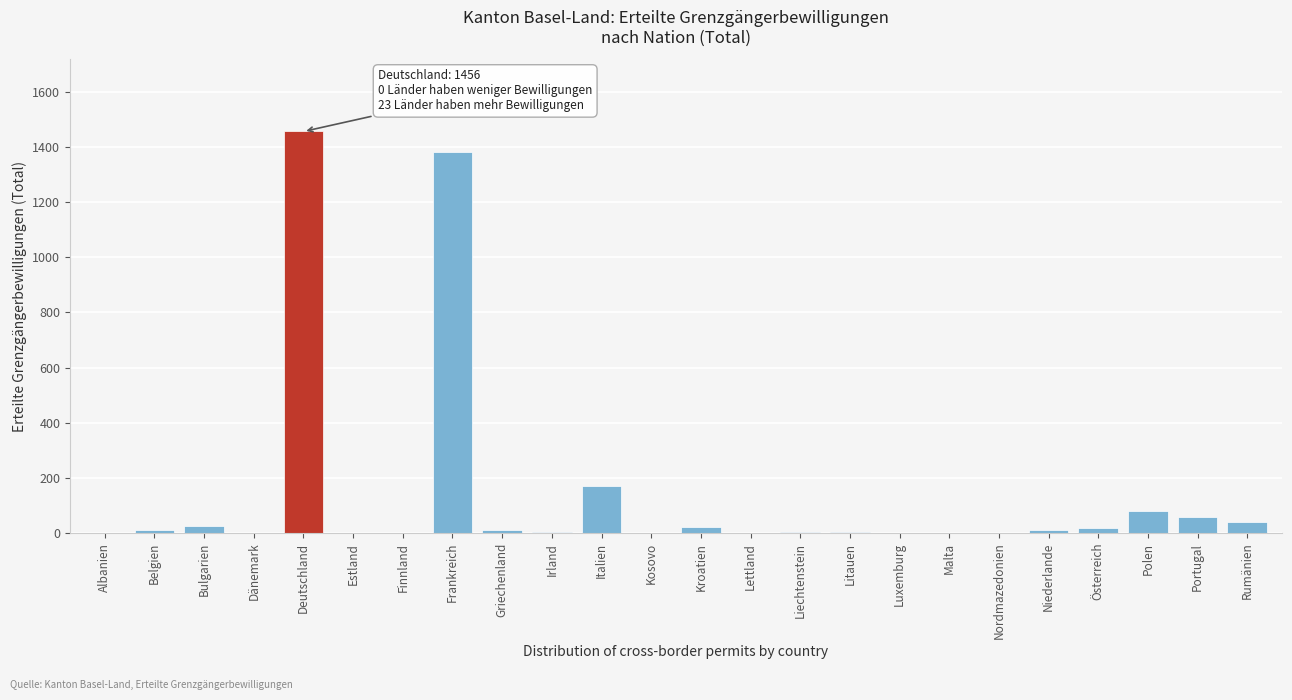

The value at Deutschland is 1456. True or false?

True